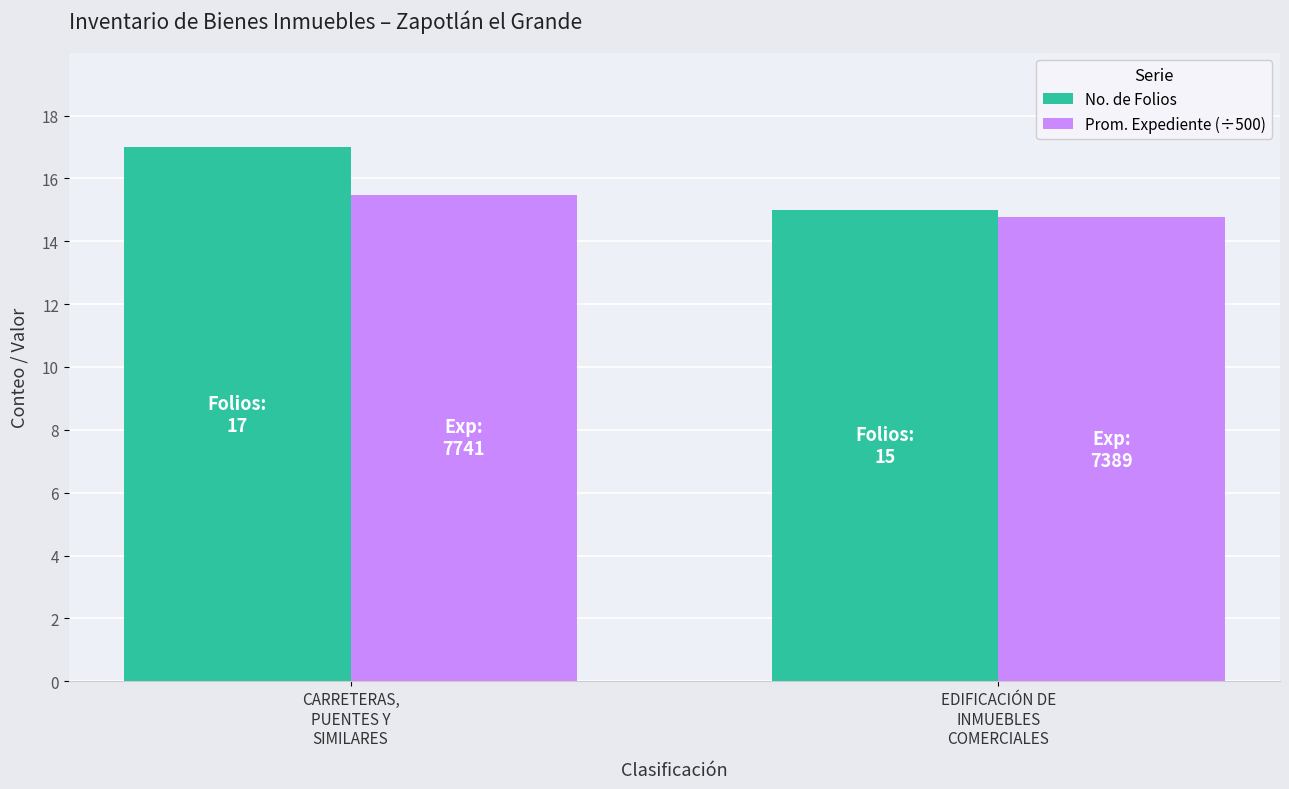

Reading left to right, what are all the values shown in this chart?

No. de Folios: 17.0	15.0
Prom. Expediente (÷500): 15.5	14.8